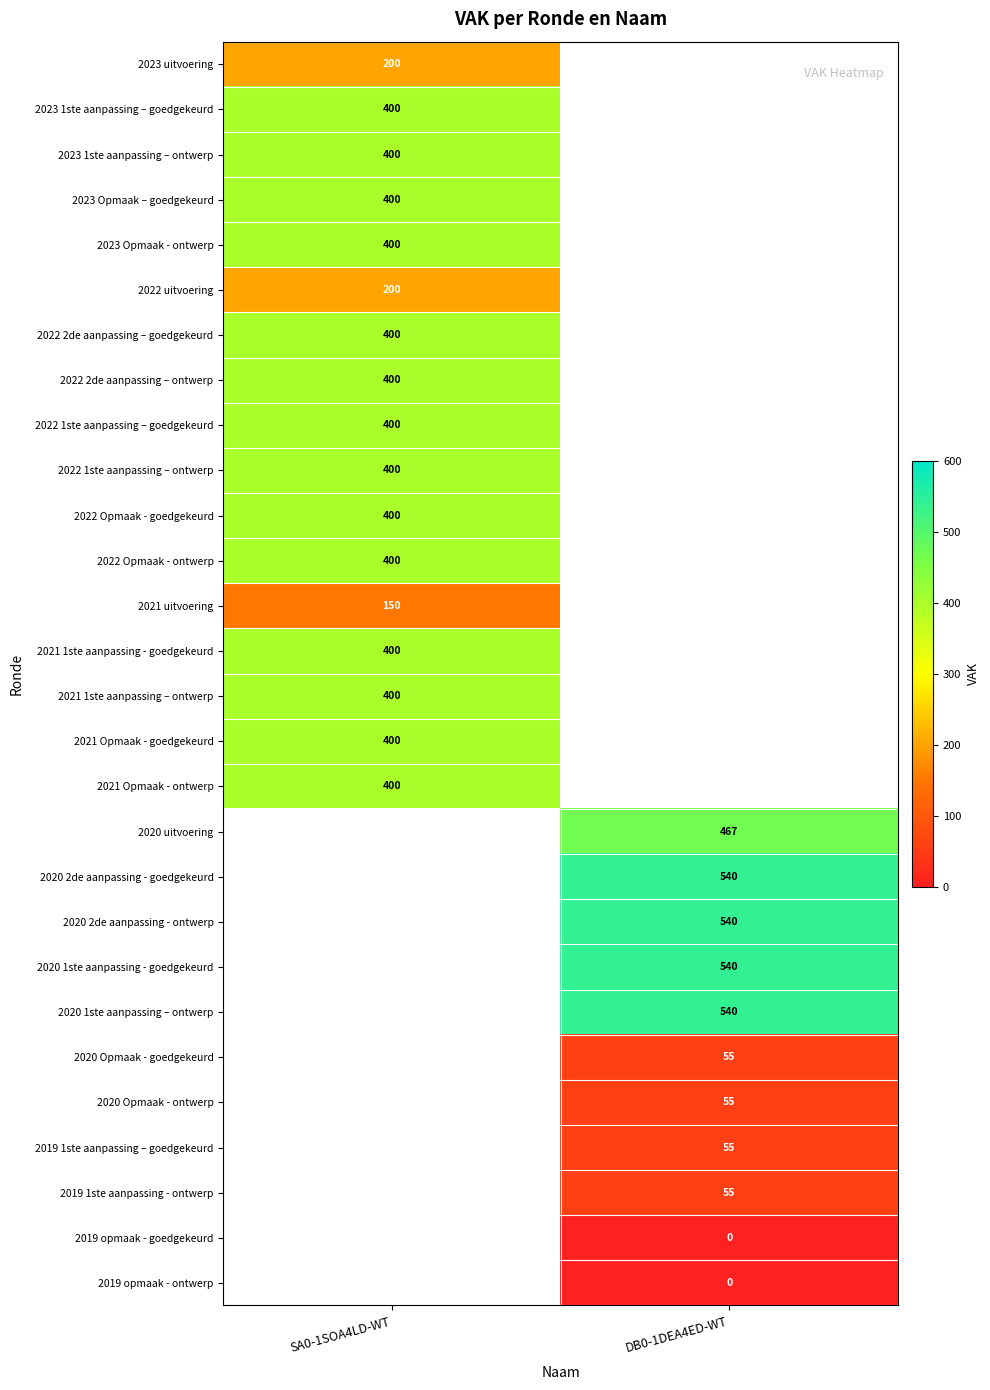

The value of 2023 1ste aanpassing – ontwerp at SA0-1SOA4LD-WT is 400. True or false?

True